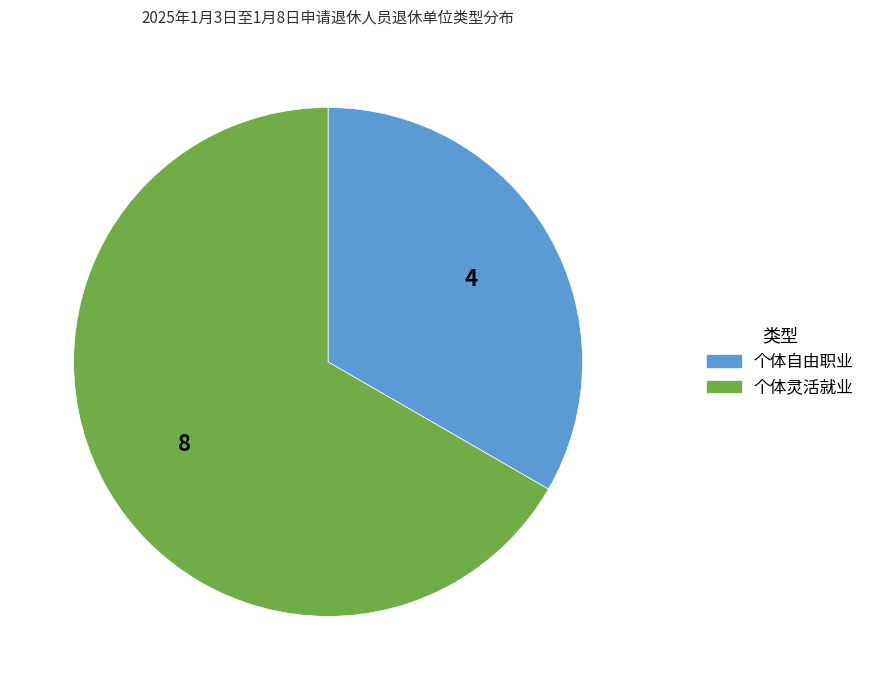

Approximately how many times larger is the value at 个体自由职业 compared to 个体灵活就业?

0.5